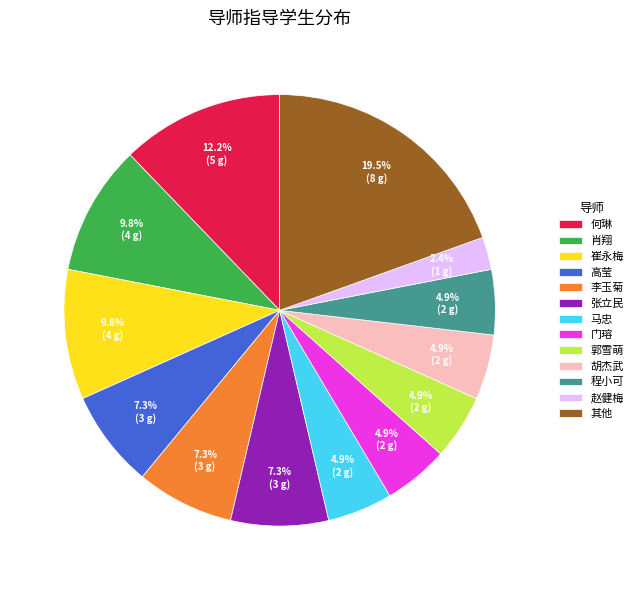

Between 门瑢 and 何琳, which is larger?

何琳